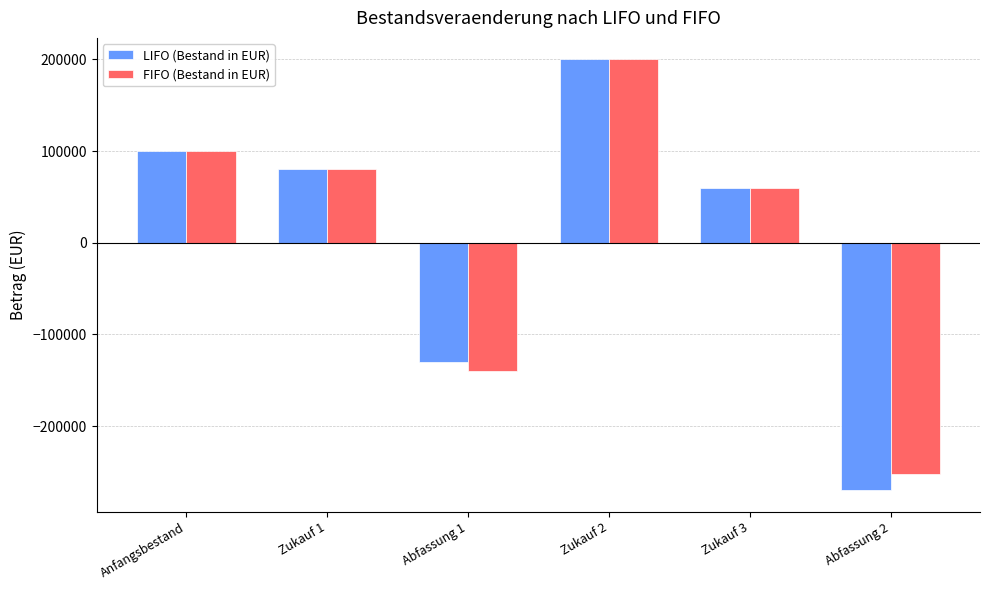

What is the total value across all series at Zukauf 3?

120000